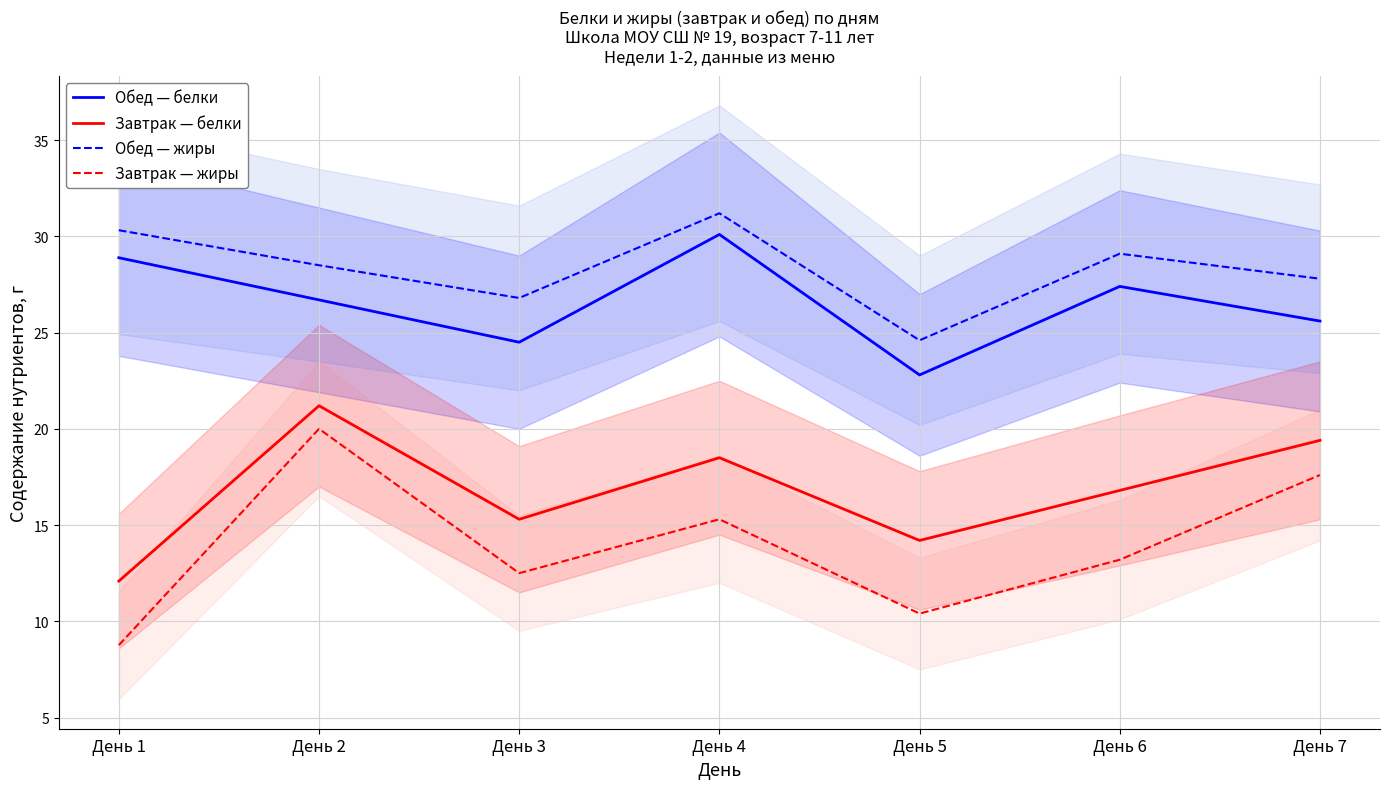

How many values in the Обед — жиры series exceed 28?

4